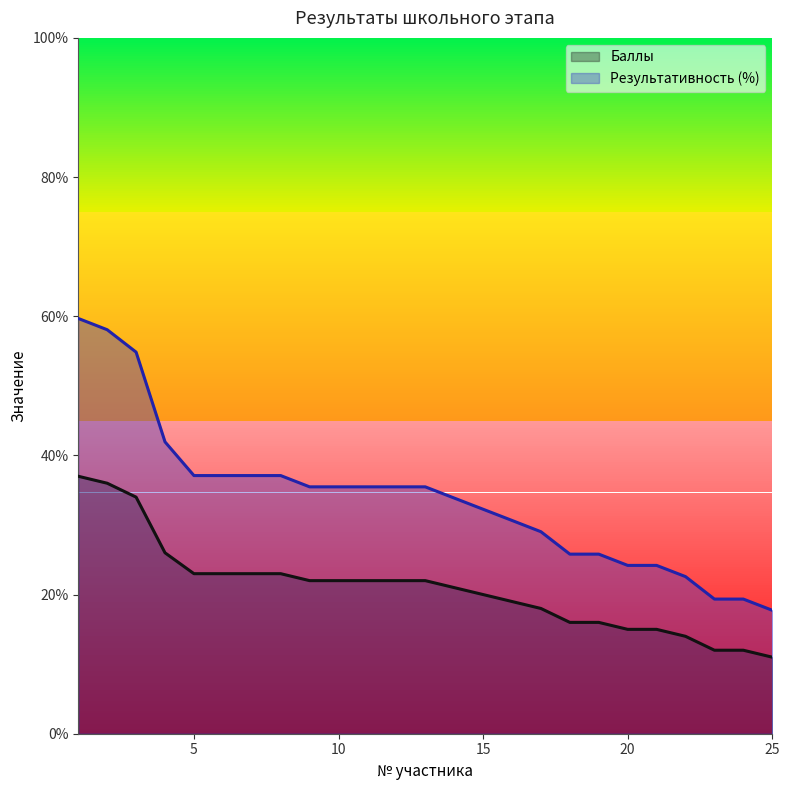

What is the minimum value for Баллы?

11.0